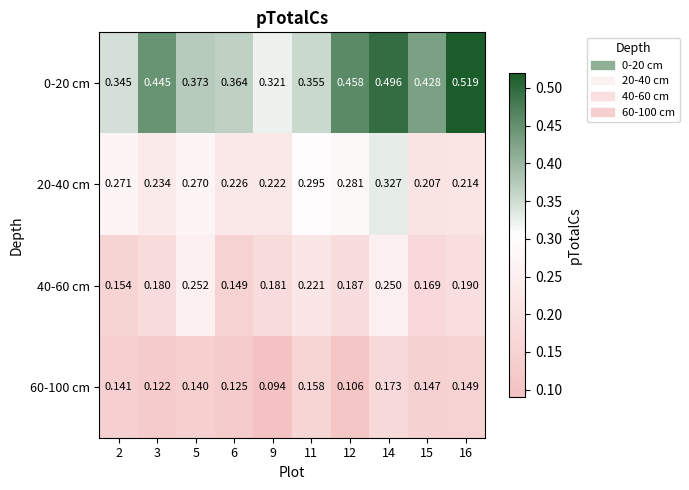

How many series are shown in this chart?

4